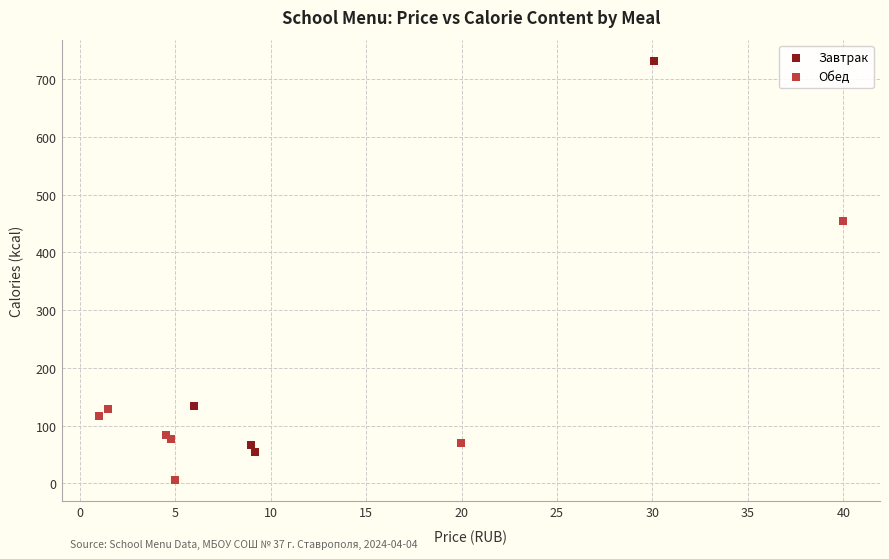

Which series has the widest spread of Y values?

Завтрак